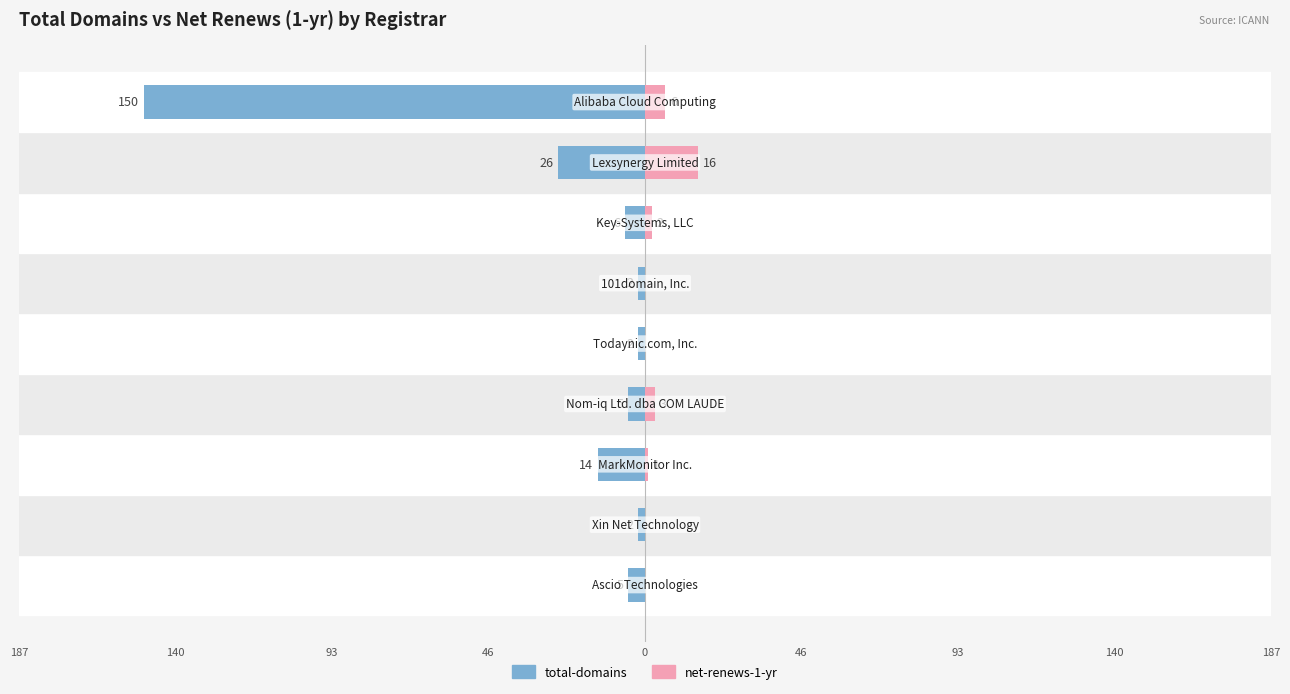

Reading left to right, list all the values displayed in this chart.

total-domains: -5	-2	-14	-5	-2	-2	-6	-26	-150
net-renews-1-yr: 0	0	1	3	0	0	2	16	6